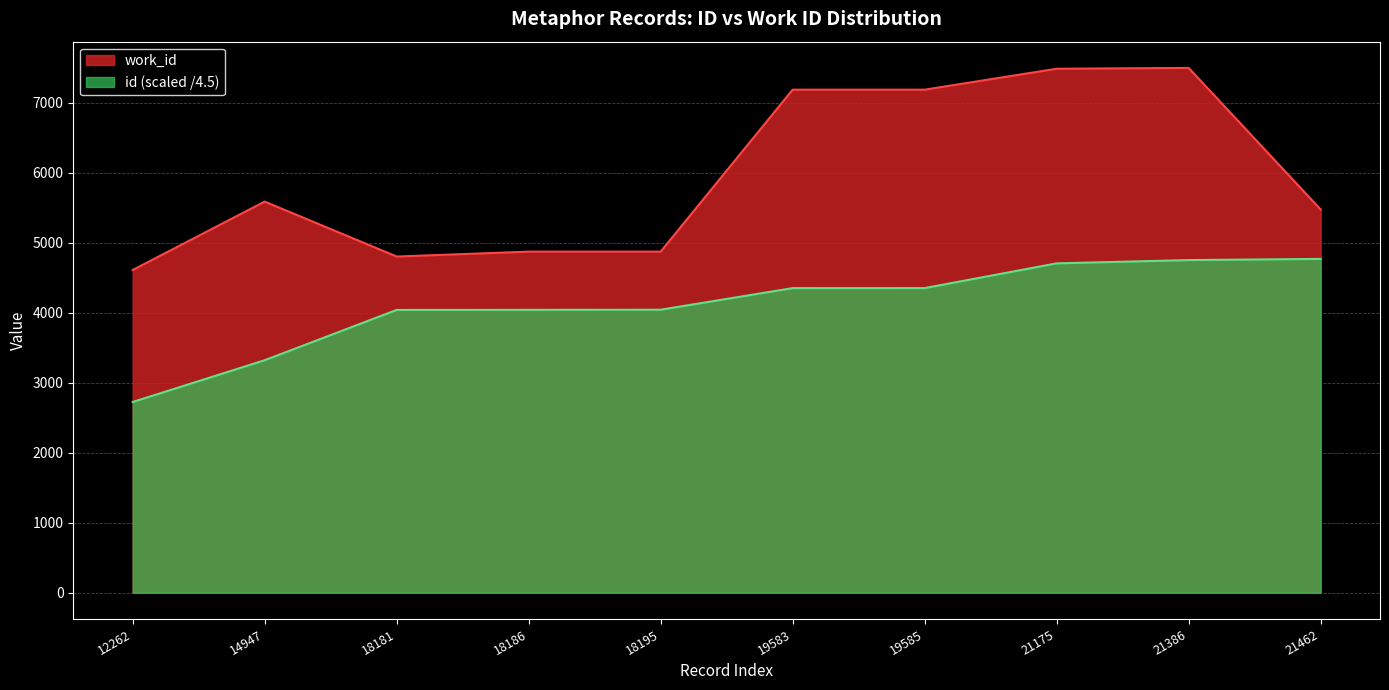

What is the value of the work_id point at the 7th from the left?

7187.0